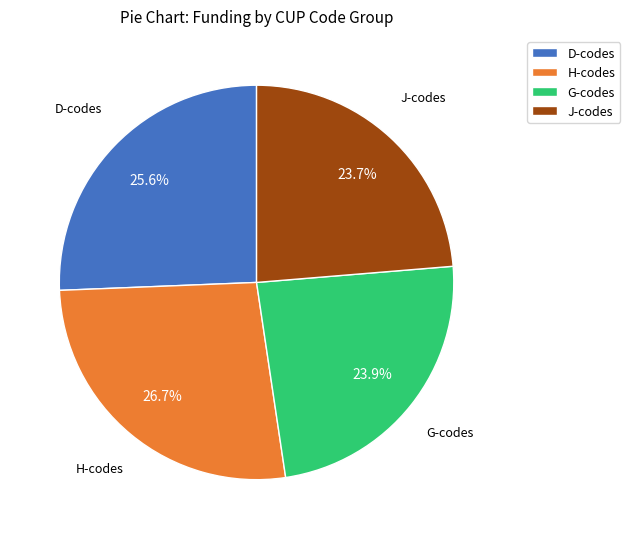

To the nearest percent, what is the average slice percentage?

25%